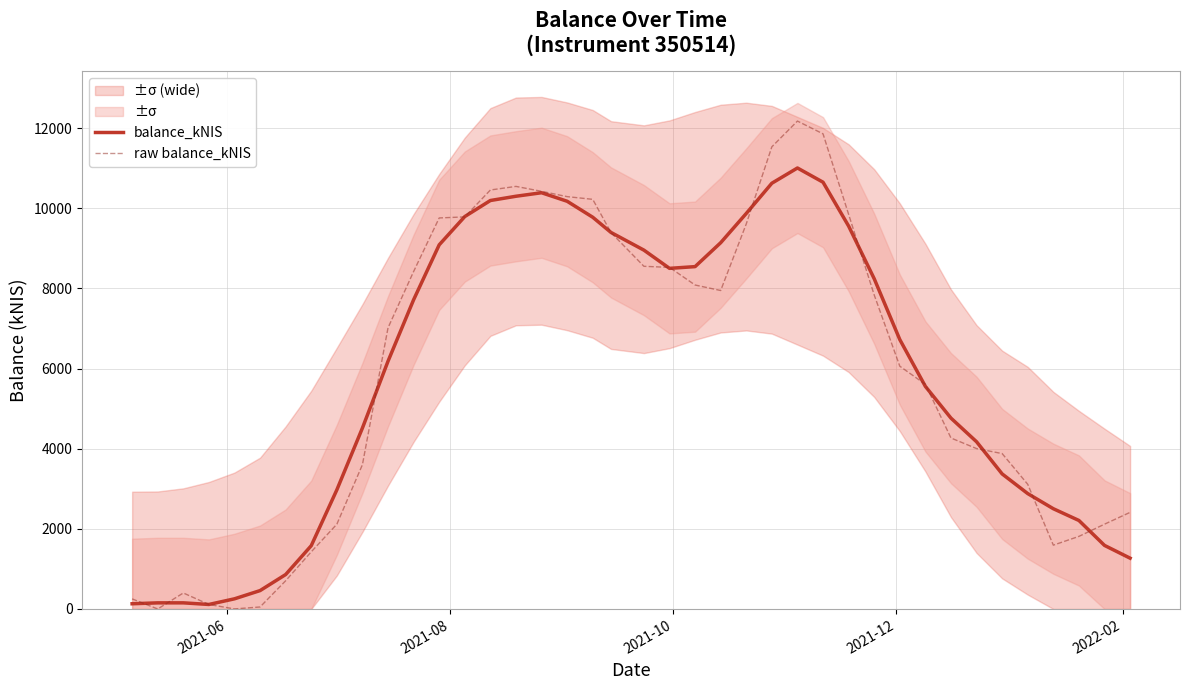

Is this an area chart (filled region under the line)?

No